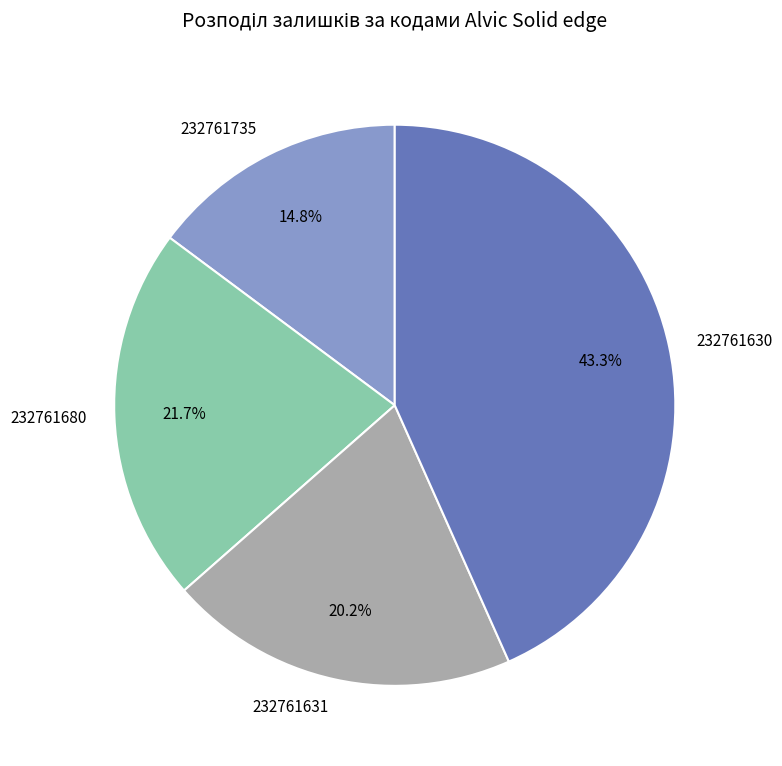

Which slice is the smallest?

232761735